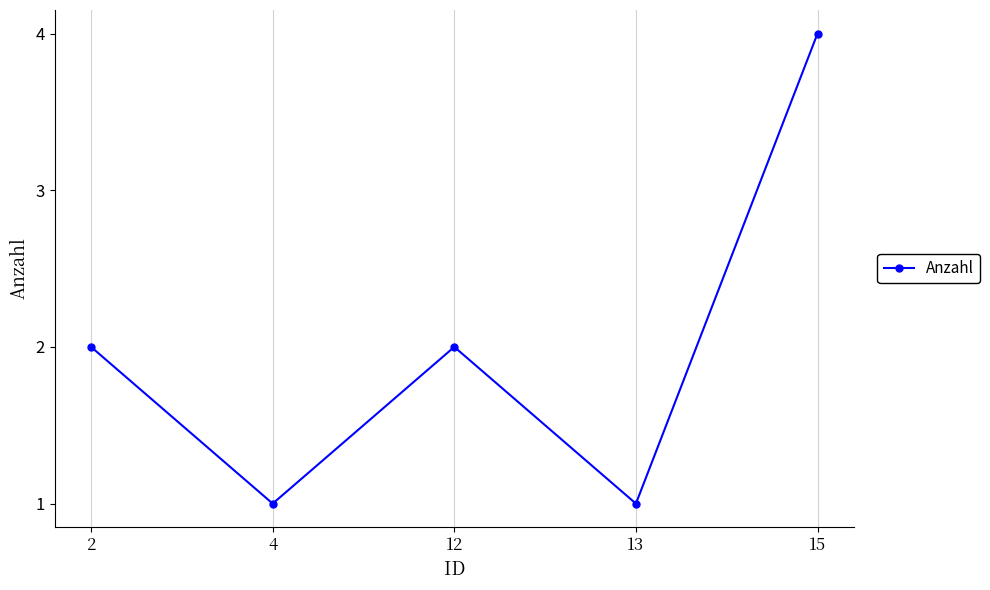

What is the value of the 2nd point from the left?

1